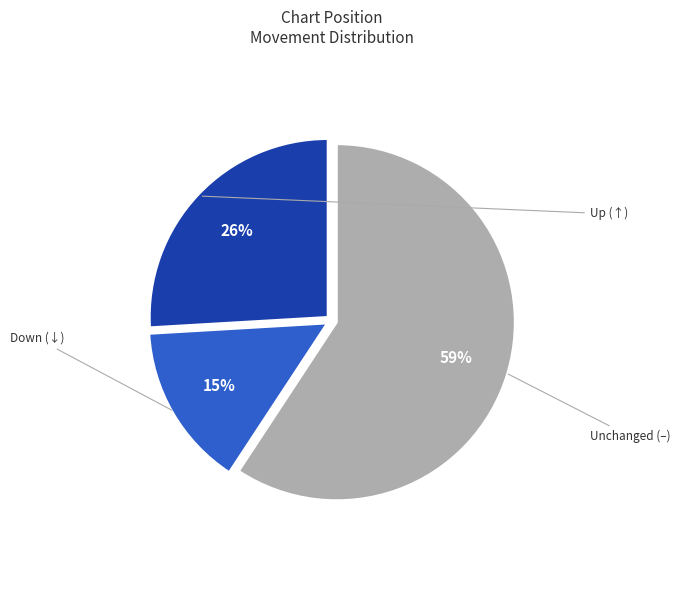

To the nearest percent, what is the difference between the largest and smallest slice percentages?

44%